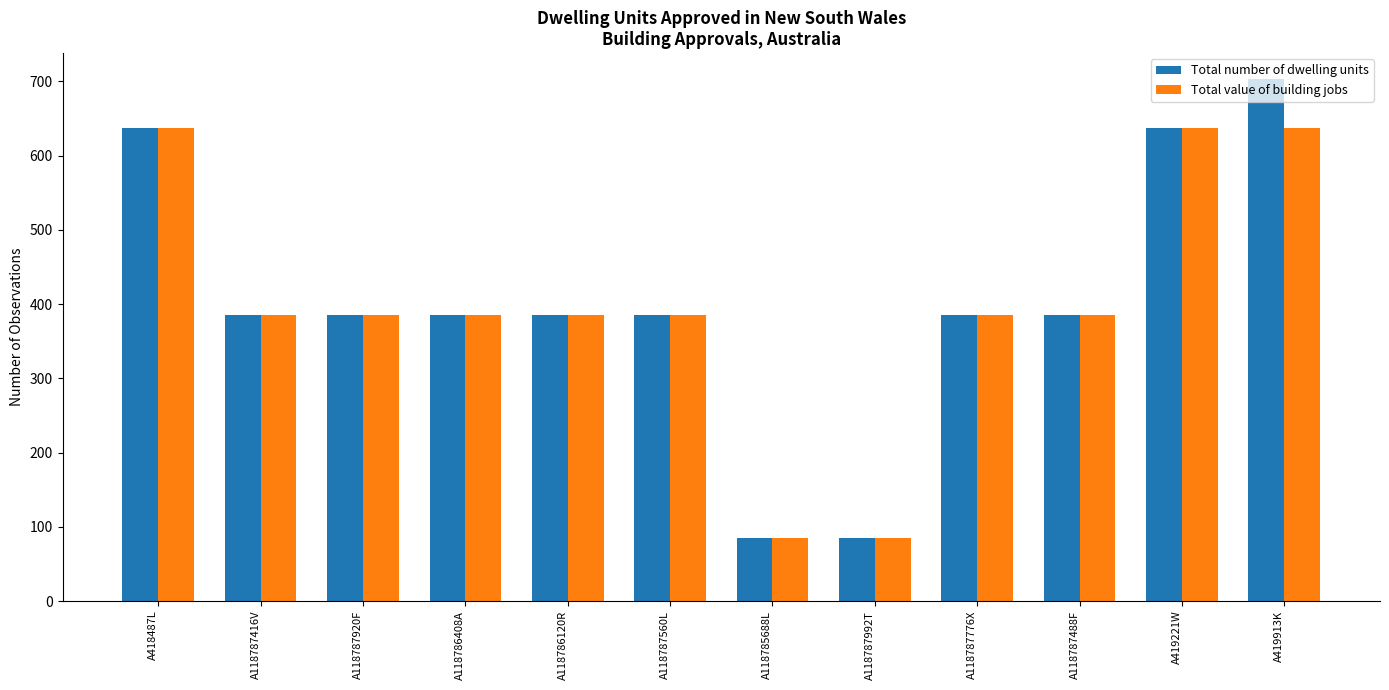

Count the number of data series in this chart.

2